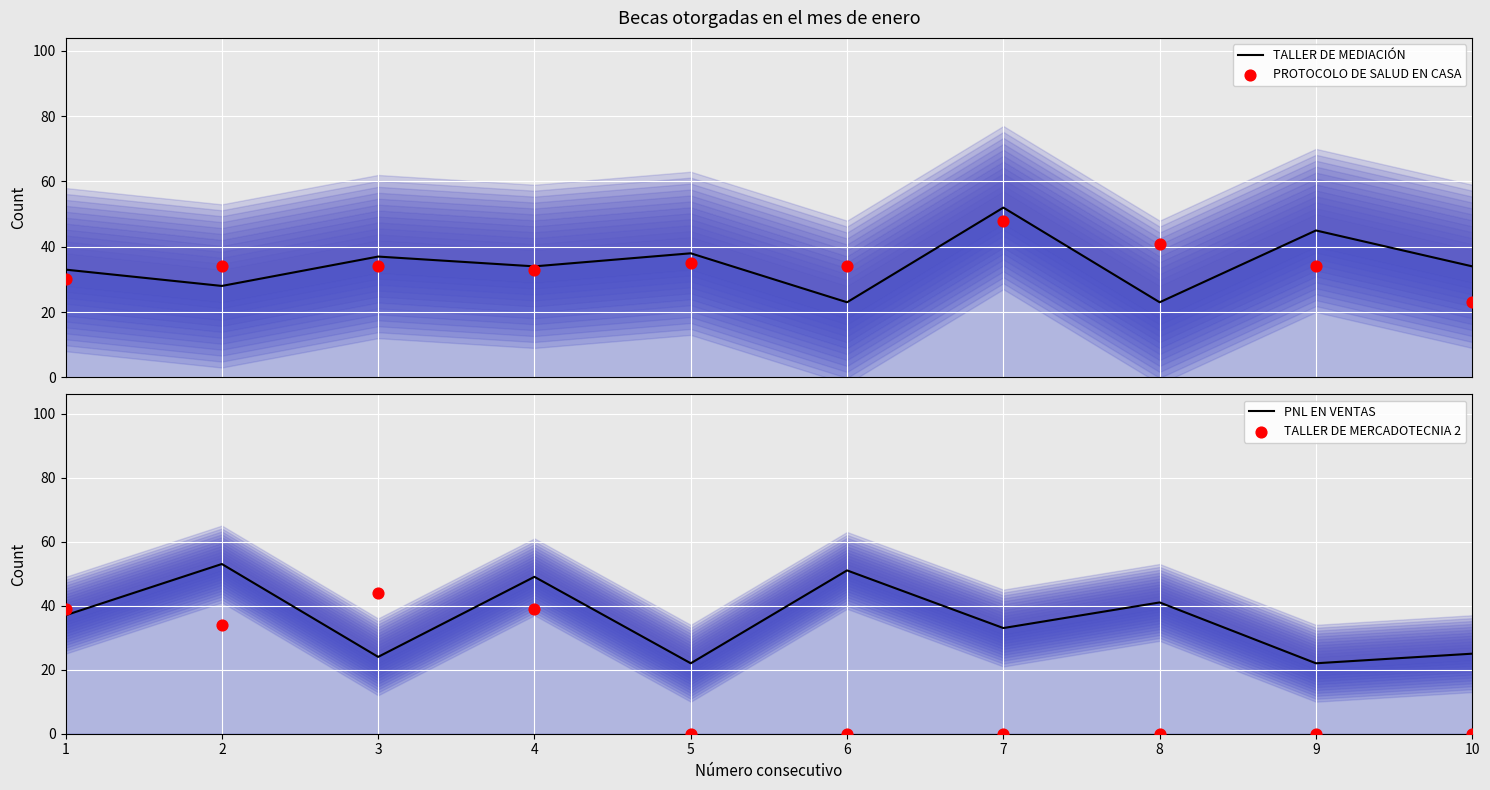

What is the total value across all series at 1?

139